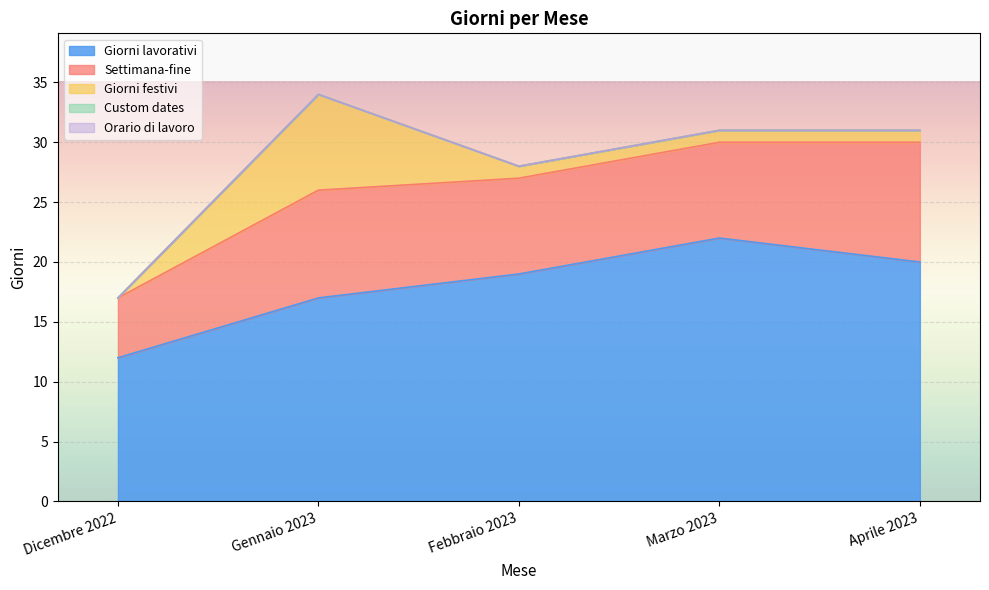

What position from the left is Aprile 2023?

5